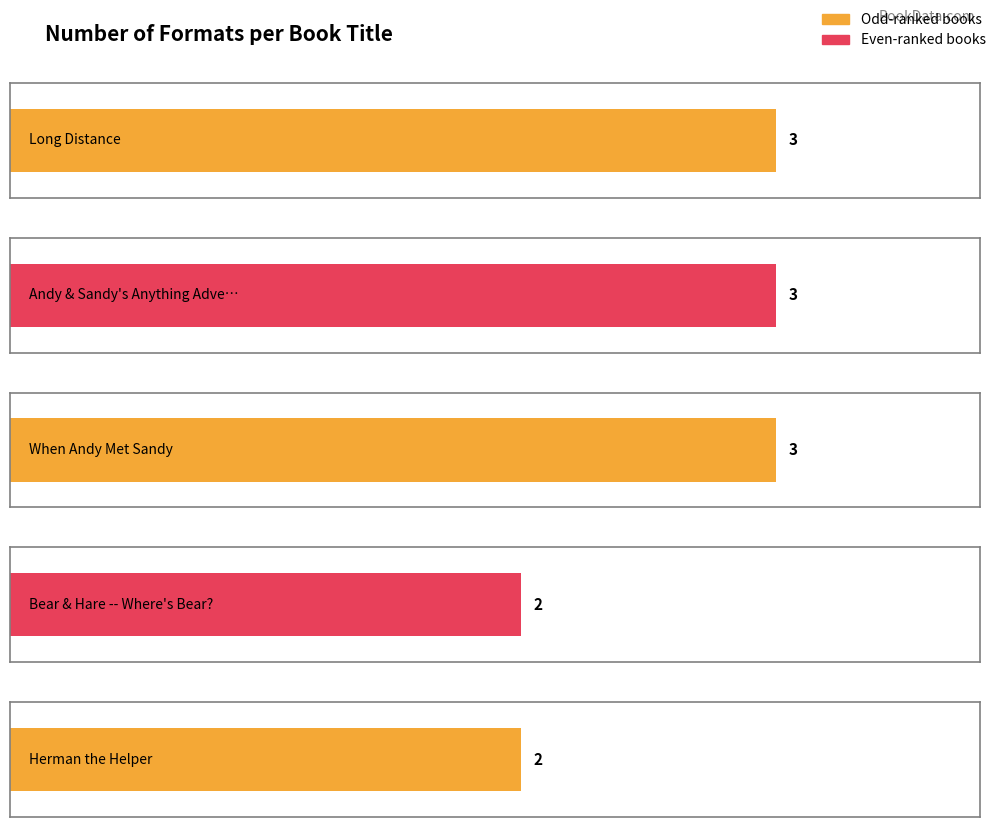

What is the label of the 3rd bar from the left?

When Andy Met Sandy